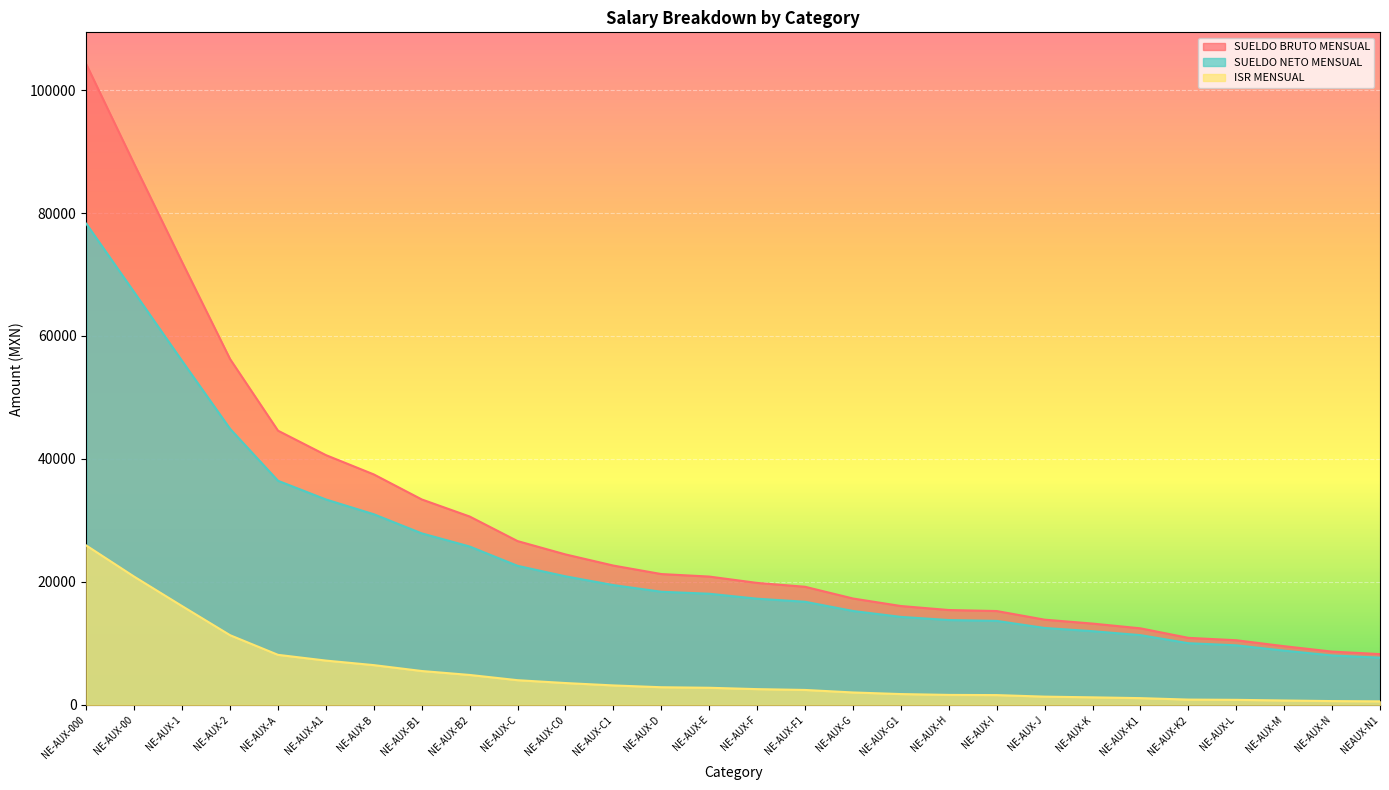

True or false: ISR MENSUAL and SUELDO NETO MENSUAL cross at least once.

False